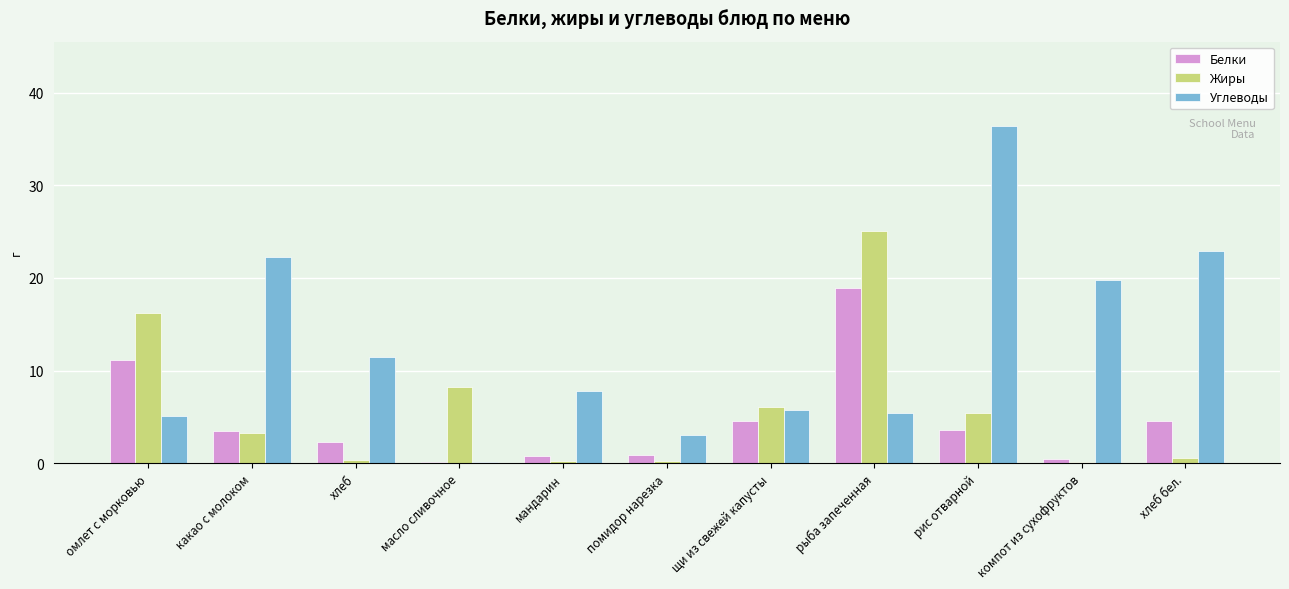

True or false: Жиры has a value of 39.4 at рыба запеченная.

False